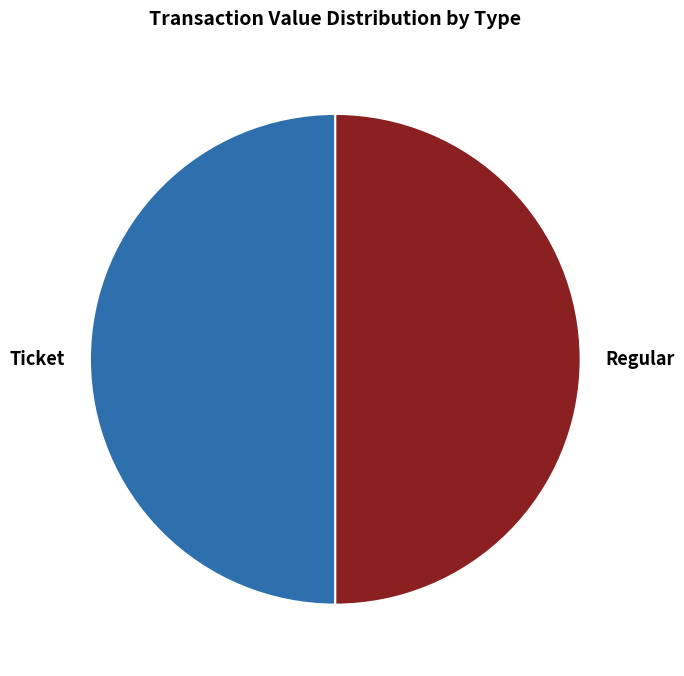

Do Regular and Ticket together represent more than half of the pie?

Yes